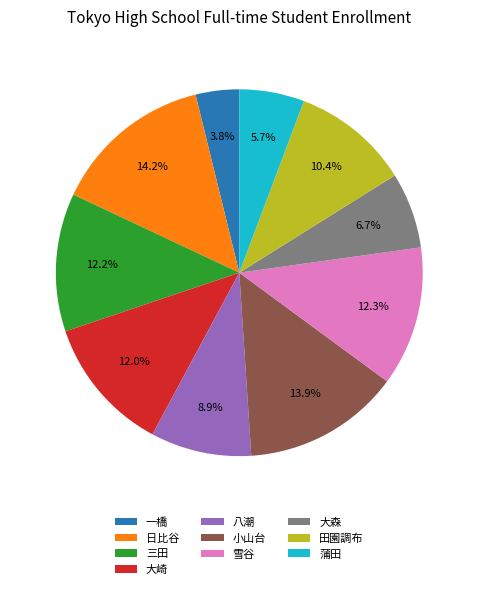

To the nearest percent, what is the difference between the 八潮 and 一橋 slice percentages?

5%